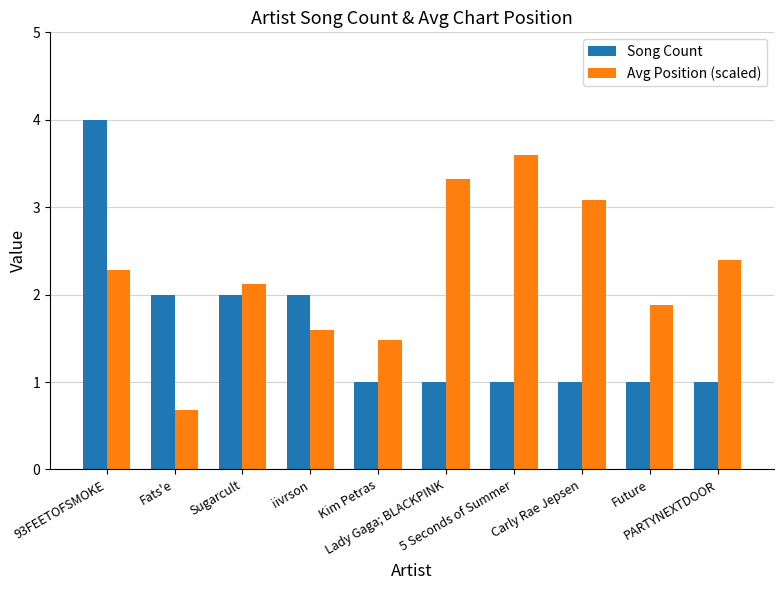

What is the minimum value for Avg Position (scaled)?

0.7